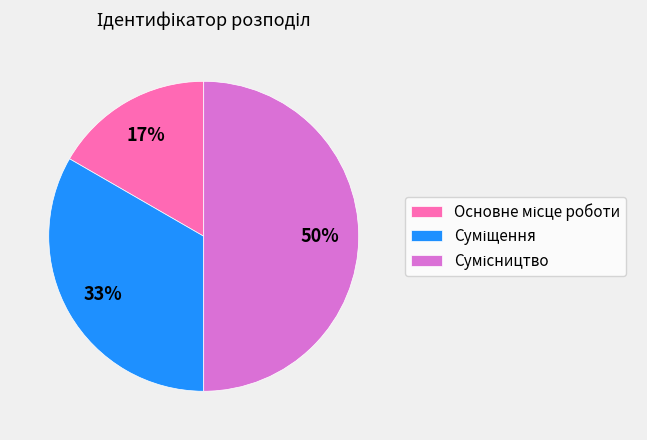

To the nearest percent, what is the difference between the largest and smallest slice percentages?

33%